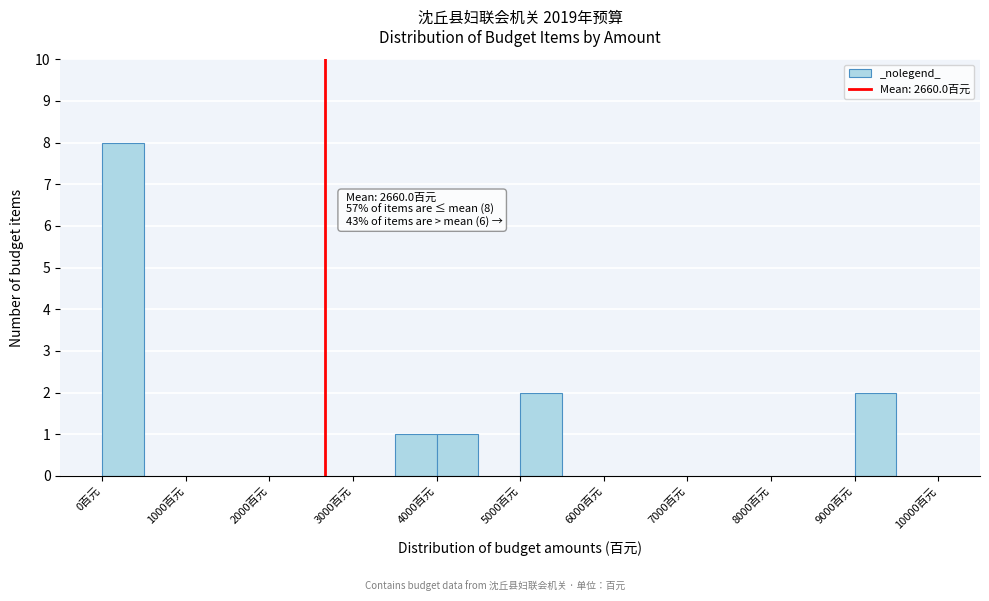

Over which range of the x-axis is the bar tallest?

0 to 500